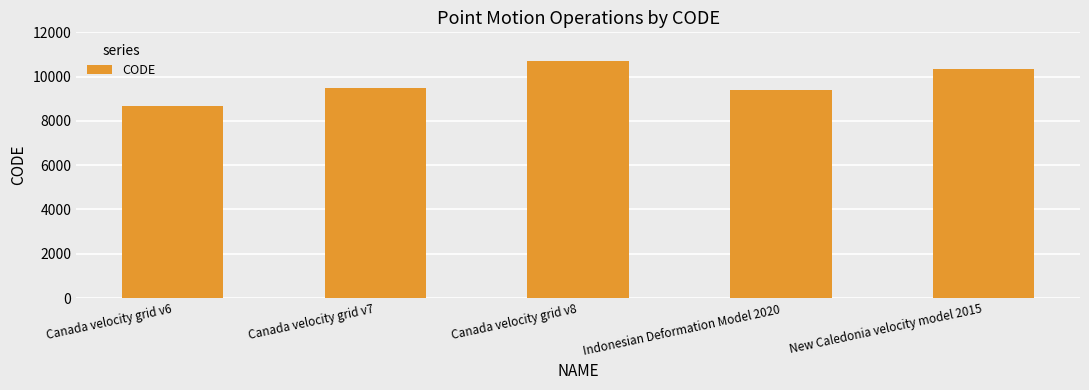

Rank the categories by value from highest to lowest.

Canada velocity grid v8, New Caledonia velocity model 2015, Canada velocity grid v7, Indonesian Deformation Model 2020, Canada velocity grid v6